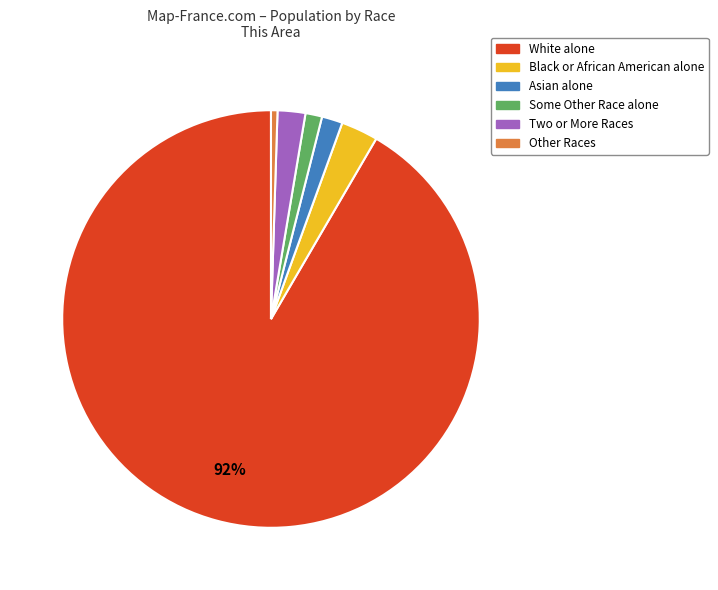

Which slice is the largest?

White alone